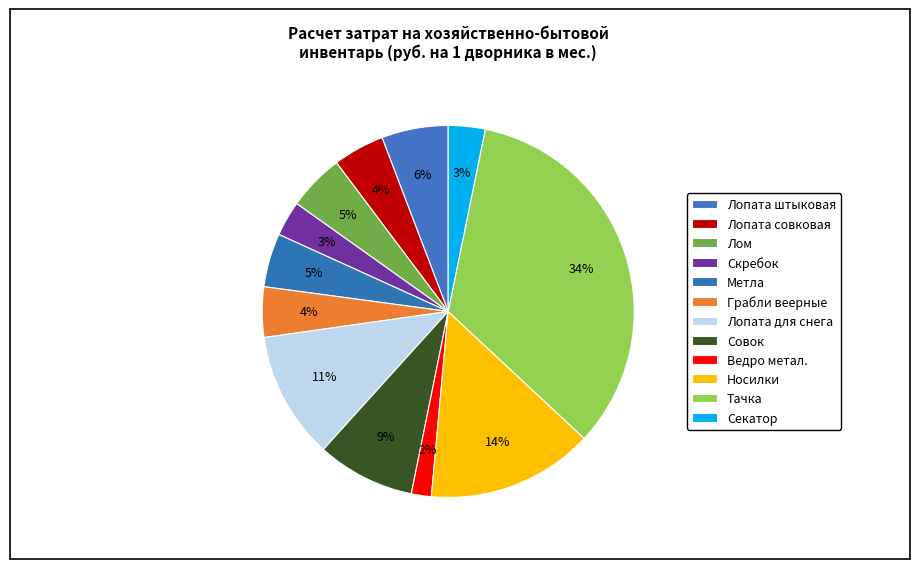

Which slice is the smallest?

Ведро метал.